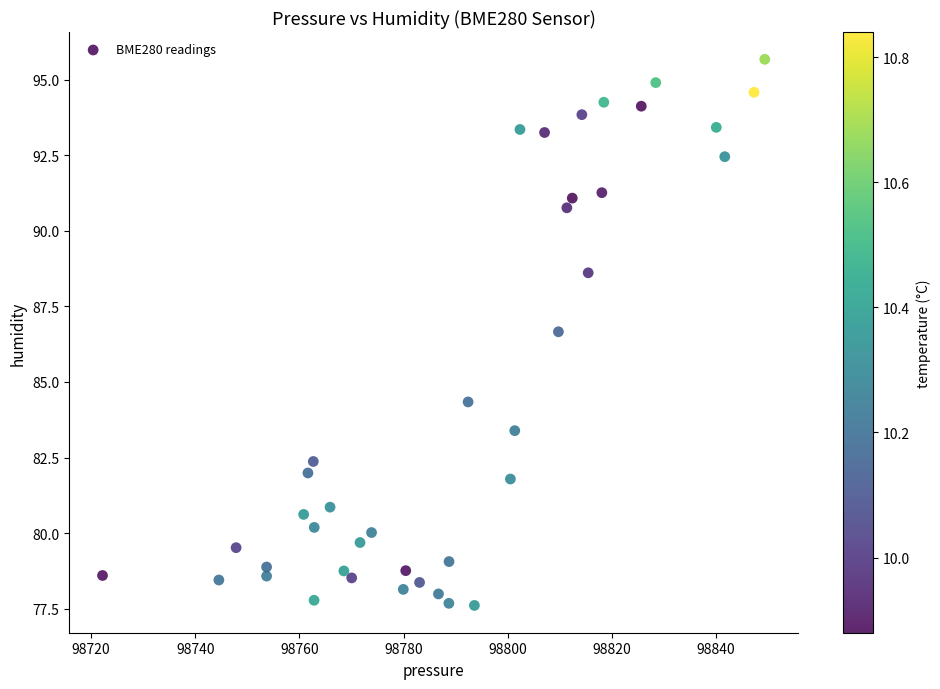

What is the range of Y values (max minus min)?

18.1